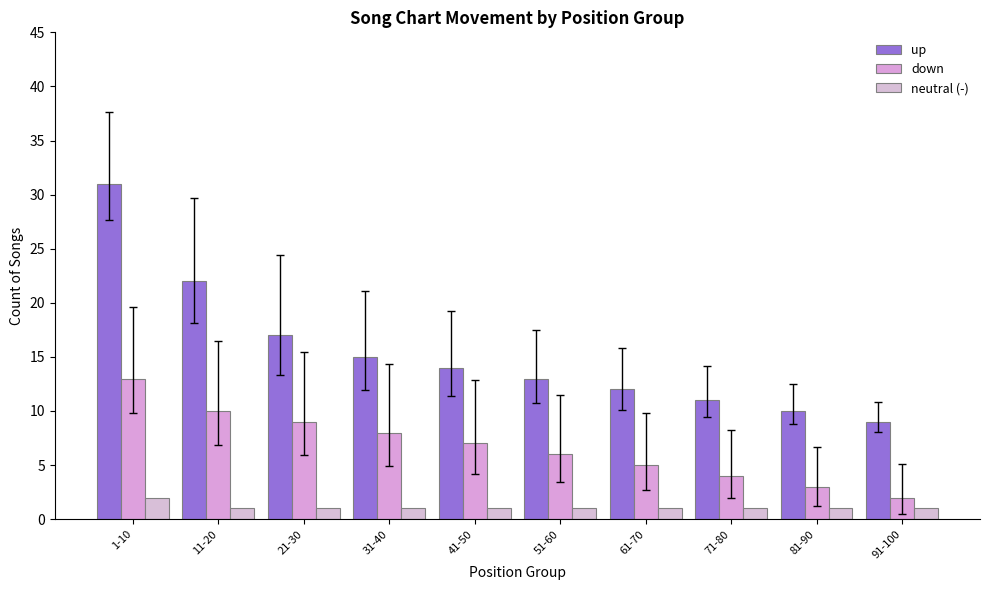

Reading right to left, what are all the values shown in this chart?

up: 9	10	11	12	13	14	15	17	22	31
down: 2	3	4	5	6	7	8	9	10	13
neutral (-): 1	1	1	1	1	1	1	1	1	2